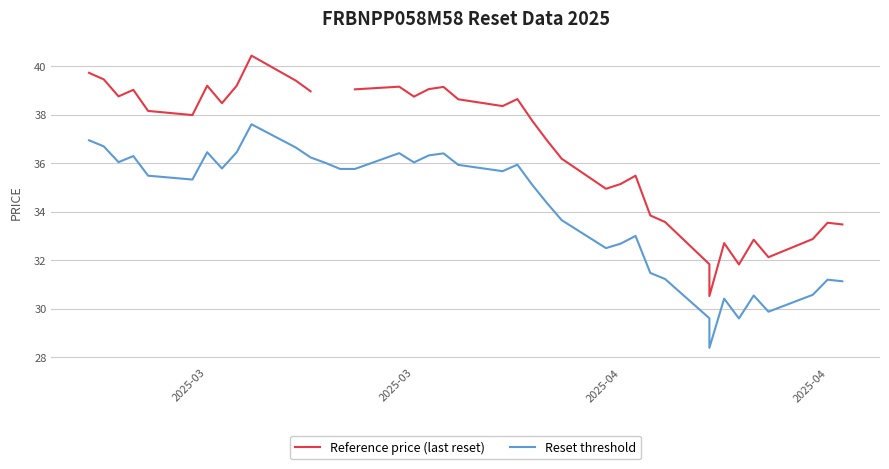

How many interior local peaks does the Reset threshold series have?

10